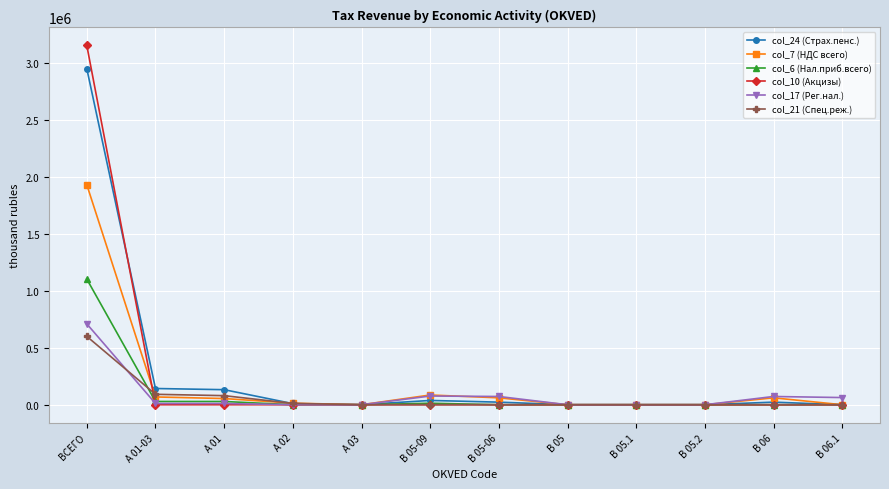

How many data points in col_6 (Нал.приб.всего) are less than 58?

4